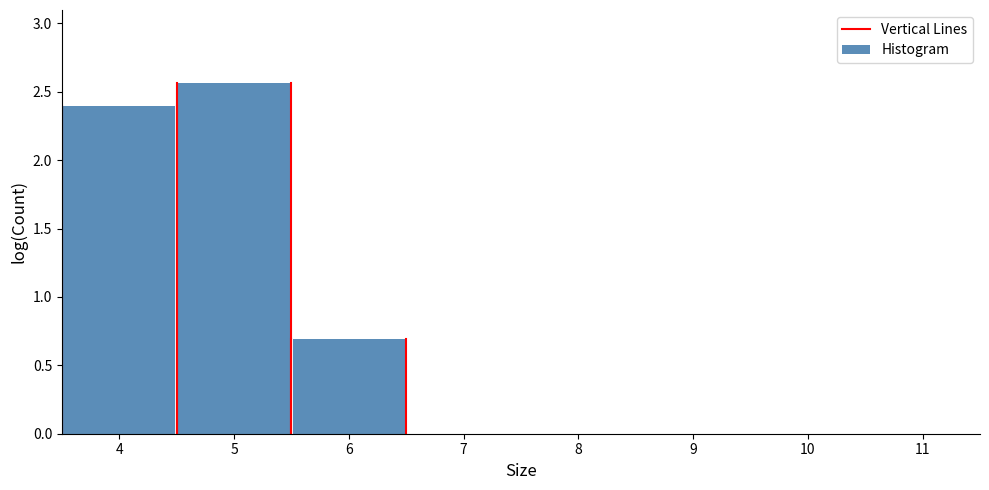

How tall is the bar that spans 3.5 to 4.5 on the x-axis? The values are not printed on the chart, so give them approximately, as read against the axis.

2.40